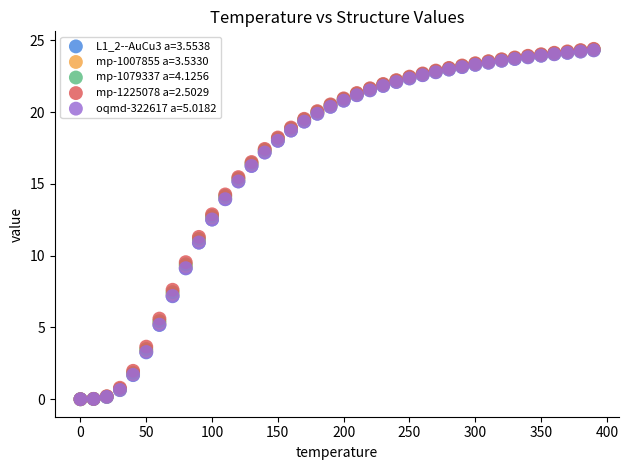

What are all the series names shown in the legend?

L1_2--AuCu3 a=3.5538, mp-1007855 a=3.5330, mp-1079337 a=4.1256, mp-1225078 a=2.5029, oqmd-322617 a=5.0182